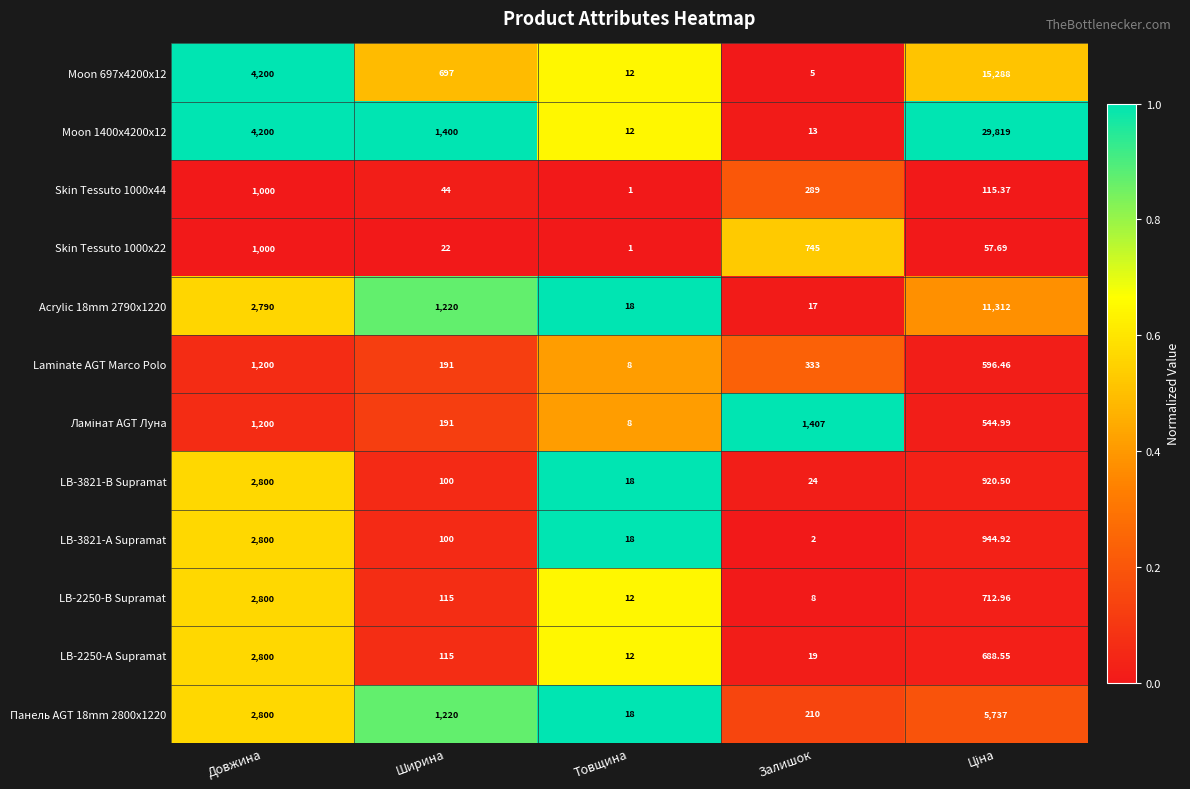

Where does the LB-3821-А Supramat series first go above 100?

Довжина